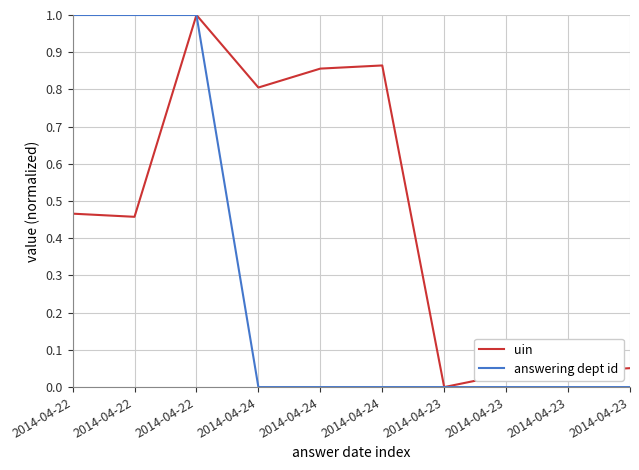

What is the approximate value of answering dept id at 2014-04-22?

1.0